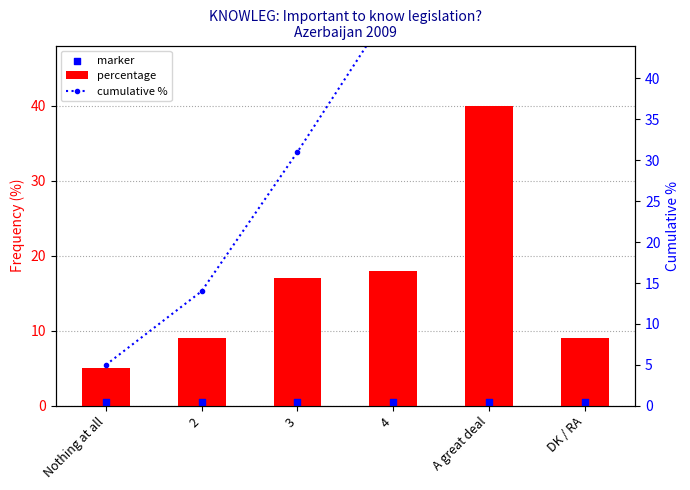

At which category is the sum across all series the highest?

A great deal